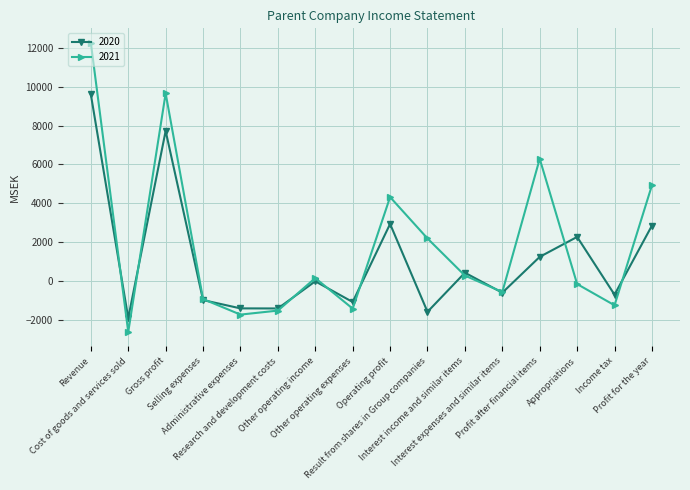

What is the sum of all 2021 values?

30138